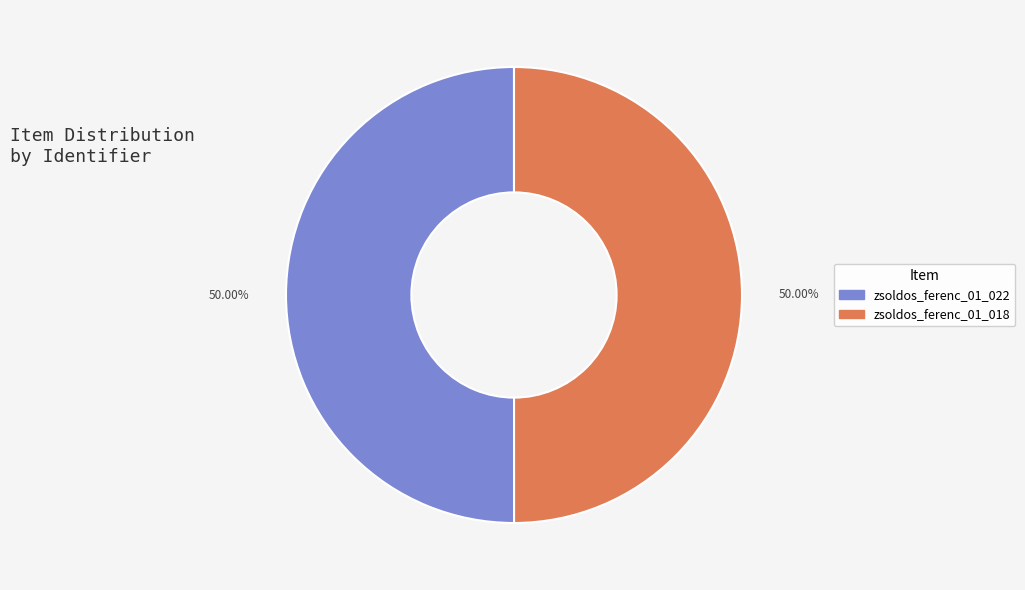

What is the ratio of the value at zsoldos_ferenc_01_018 to the value at zsoldos_ferenc_01_022?

1.0